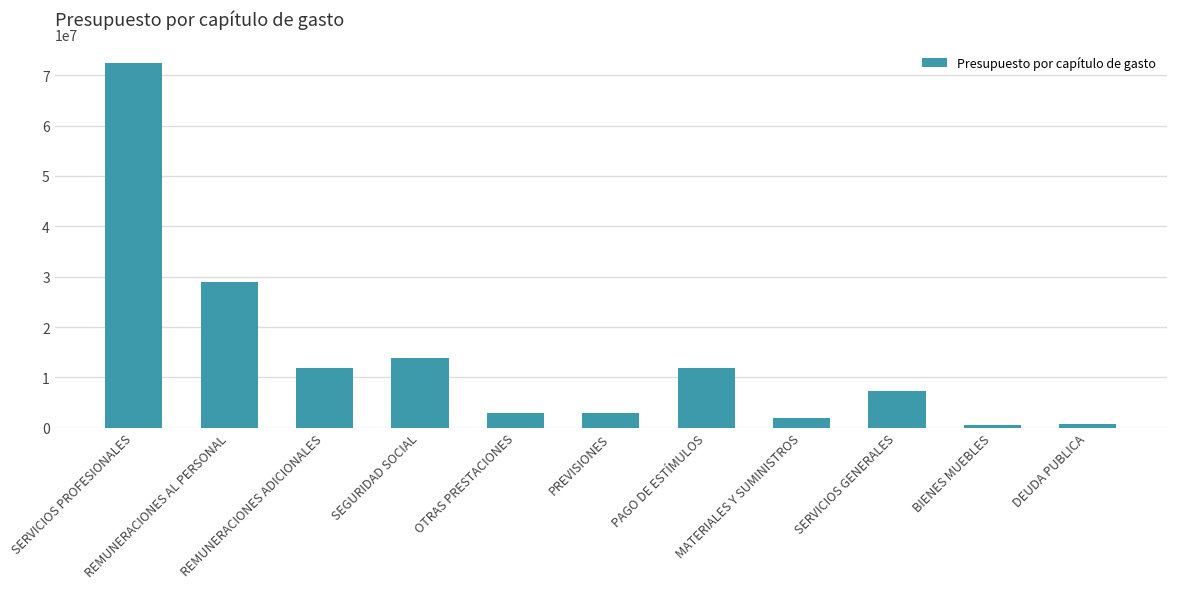

True or false: the data shows 2955329.8 at PREVISIONES.

True